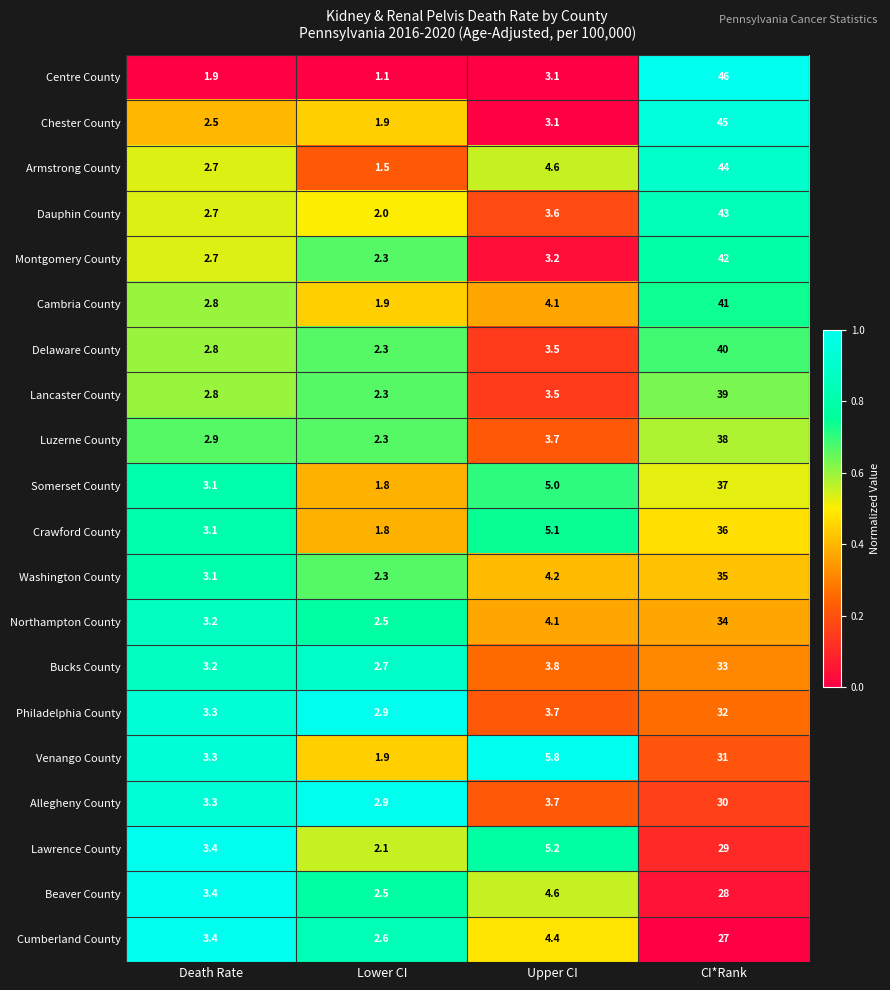

The Centre County series shows 3.1 at Upper CI. True or false?

True